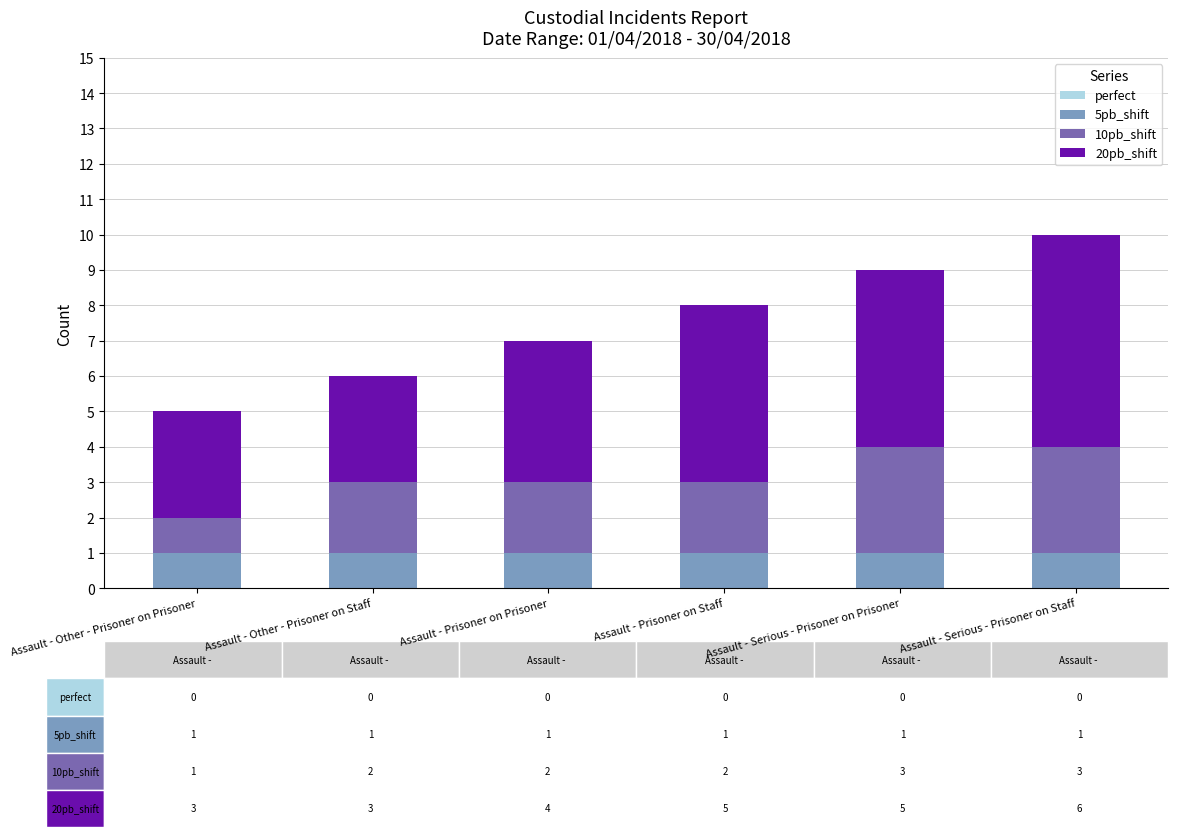

The 5pb_shift series shows 2 at Assault - Serious - Prisoner on Staff. True or false?

False